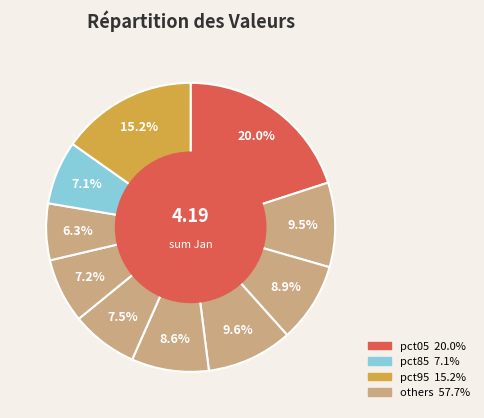

How many segments does this pie chart have?

10